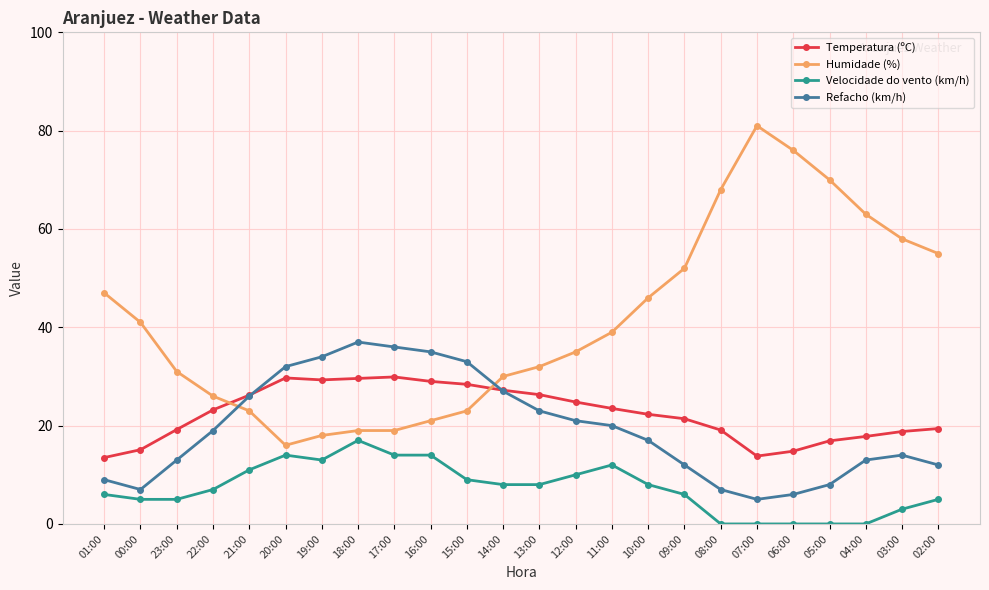

Rank the series by their maximum value, from highest to lowest.

Humidade (%), Refacho (km/h), Temperatura (ºC), Velocidade do vento (km/h)